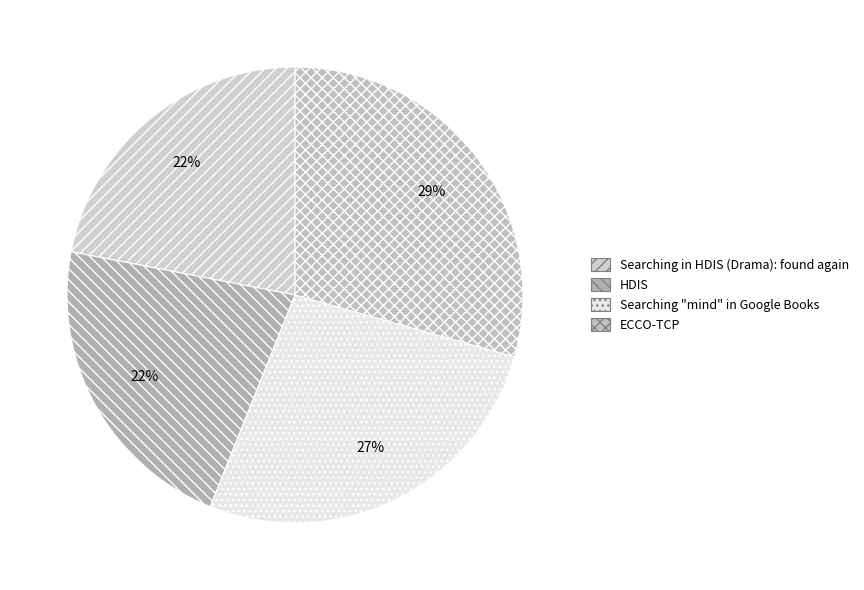

Is Searching "mind" in Google Books the majority of the pie?

No